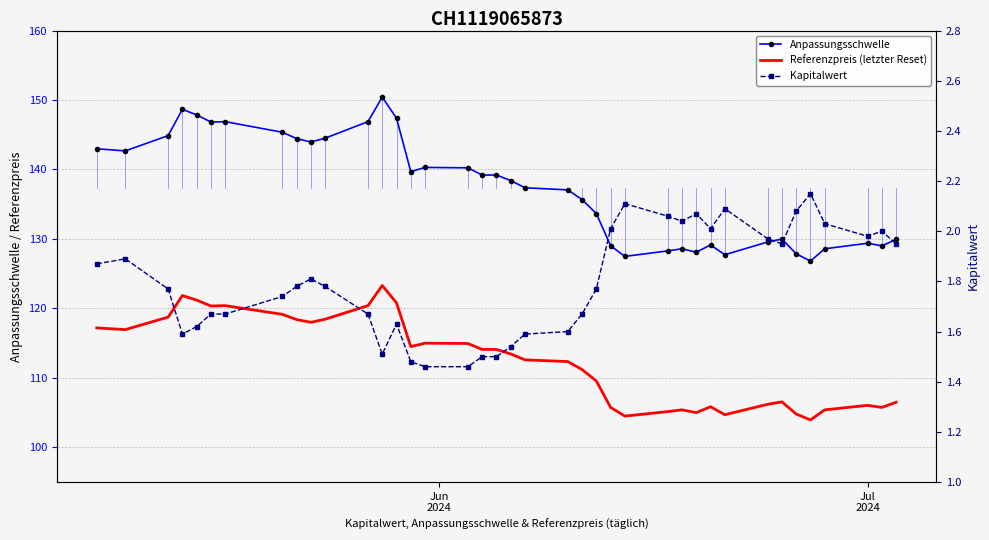

Reading left to right, transcribe all the data shown in this chart.

Anpassungsschwelle: 143.0	142.7	144.9	148.7	147.9	146.8	146.9	145.4	144.4	144.0	144.5	146.9	150.4	147.4	139.7	140.3	140.2	139.2	139.2	138.4	137.4	137.1	135.7	133.7	129.0	127.5	128.3	128.6	128.1	129.1	127.7	129.6	130.0	127.9	126.8	128.6	129.4	129.0	129.9
Referenzpreis (letzter Reset): 117.2	117.0	118.8	121.8	121.2	120.3	120.4	119.2	118.4	118.0	118.5	120.4	123.3	120.8	114.5	115.0	115.0	114.1	114.1	113.5	112.6	112.3	111.2	109.5	105.8	104.5	105.2	105.4	105.0	105.8	104.7	106.2	106.5	104.8	104.0	105.4	106.0	105.8	106.5
Kapitalwert: 1.9	1.9	1.8	1.6	1.6	1.7	1.7	1.7	1.8	1.8	1.8	1.7	1.5	1.6	1.5	1.5	1.5	1.5	1.5	1.5	1.6	1.6	1.7	1.8	2.0	2.1	2.1	2.0	2.1	2.0	2.1	2.0	1.9	2.1	2.1	2.0	2.0	2.0	1.9